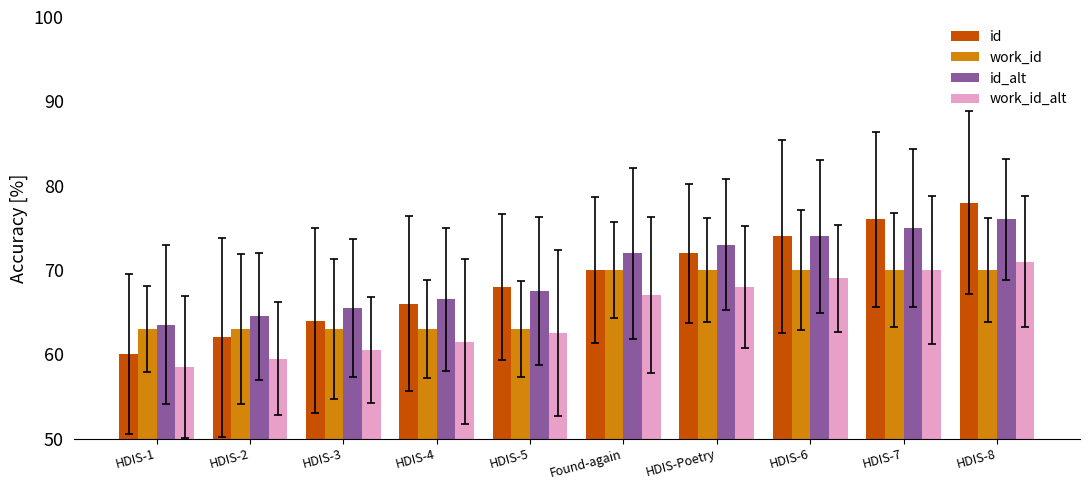

Is it true that id equals 60.0 at HDIS-1?

True